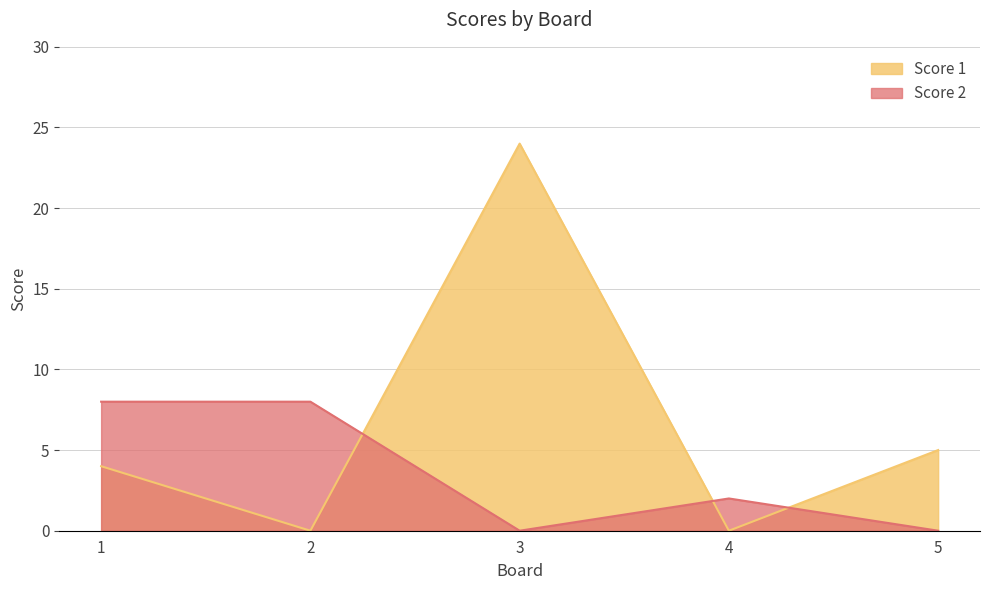

Count the number of data series in this chart.

2